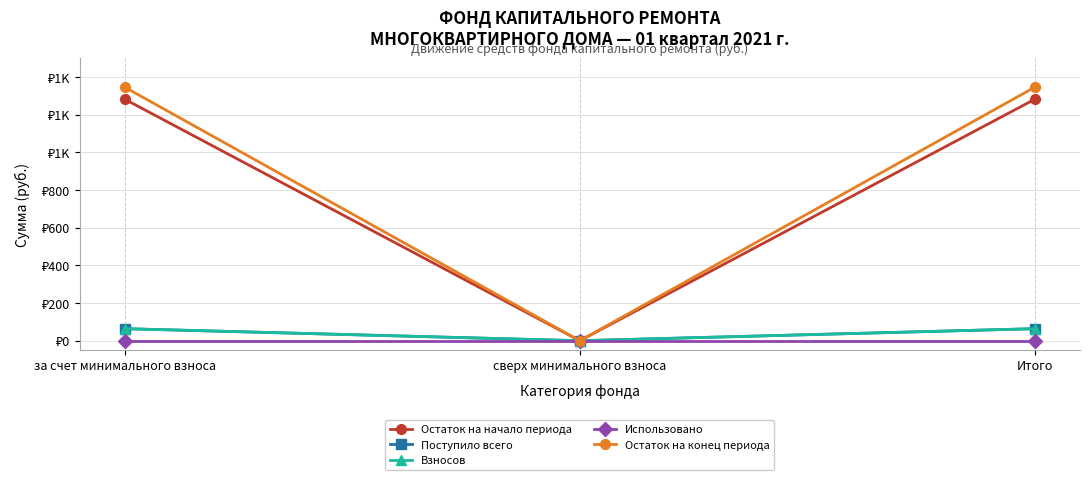

Reading left to right, transcribe all the data shown in this chart.

Остаток на начало периода: 1280.9	0.0	1280.9
Поступило всего: 63.8	0.0	63.8
Взносов: 63.8	0.0	63.8
Использовано: 0.0	0.0	0.0
Остаток на конец периода: 1344.7	0.0	1344.7